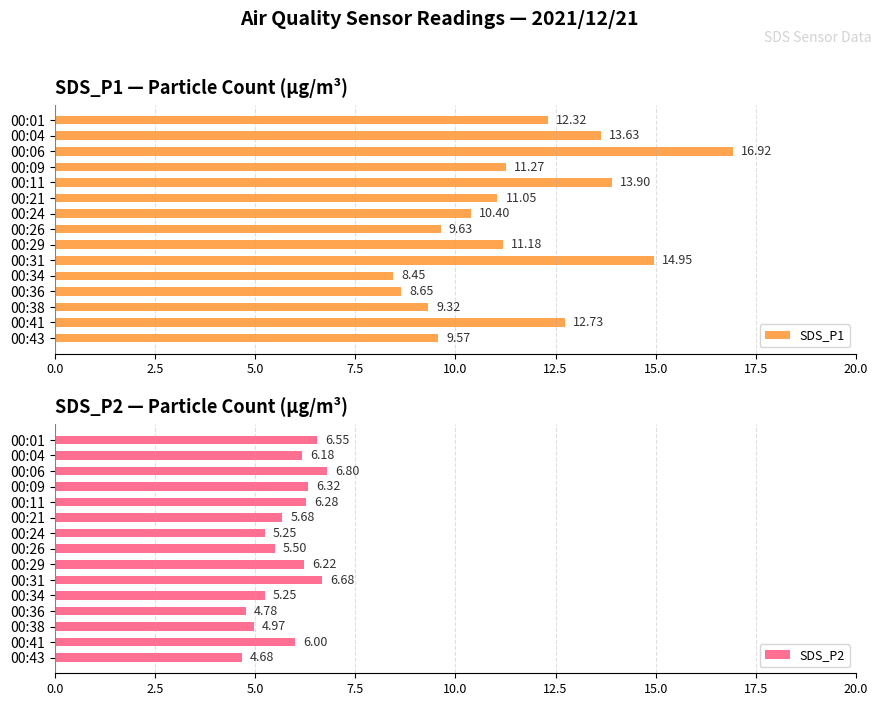

List the series in order of their overall mean, lowest first.

SDS_P2, SDS_P1